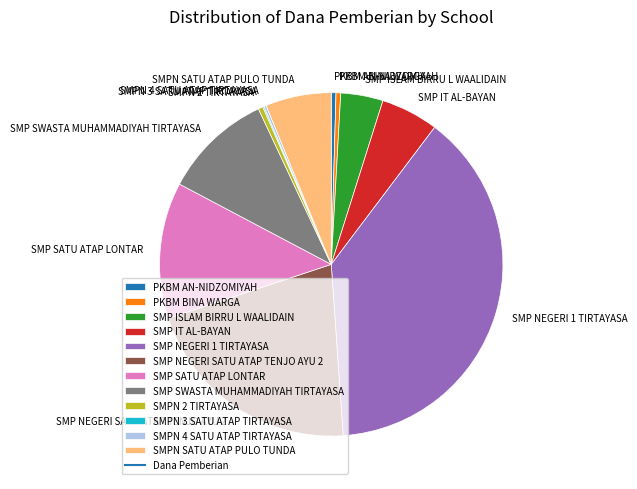

Which slice is the largest?

SMP NEGERI 1 TIRTAYASA